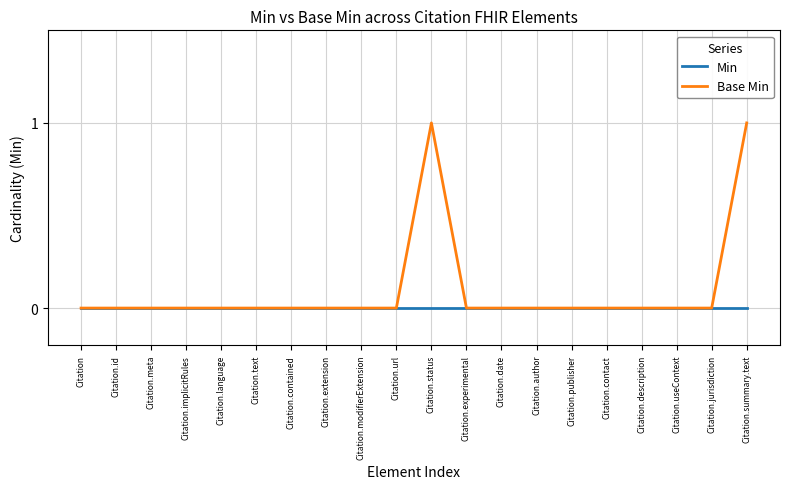

Which series has the largest total across all categories?

Base Min